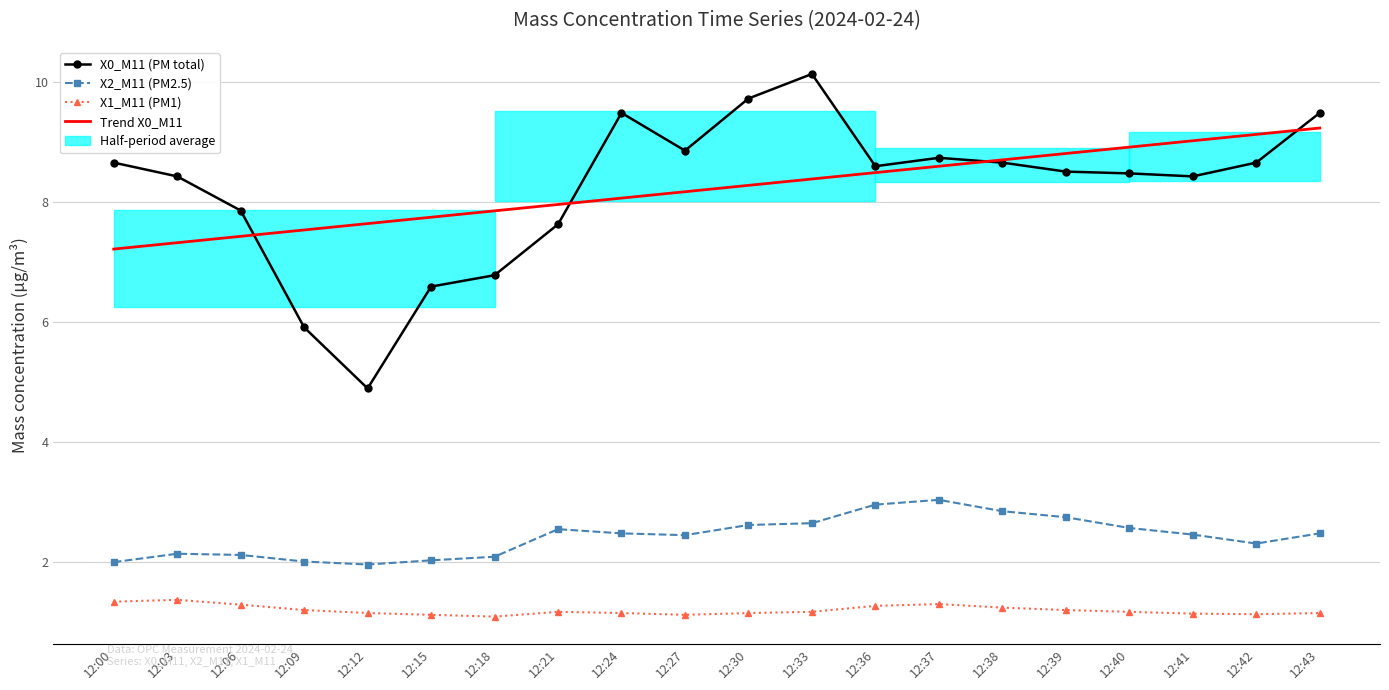

What is the minimum value for X0_M11 (PM total)?

4.9